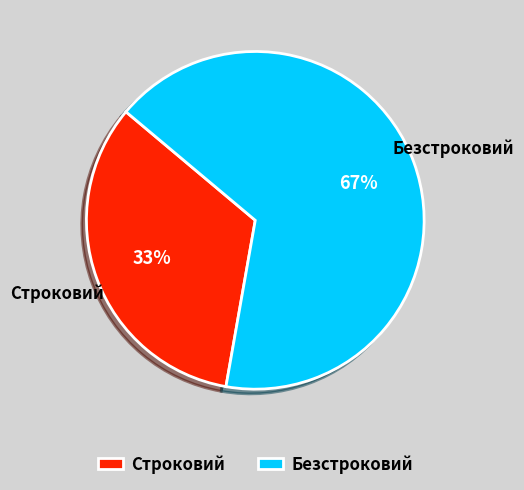

Do Безстроковий and Строковий together represent more than half of the pie?

Yes